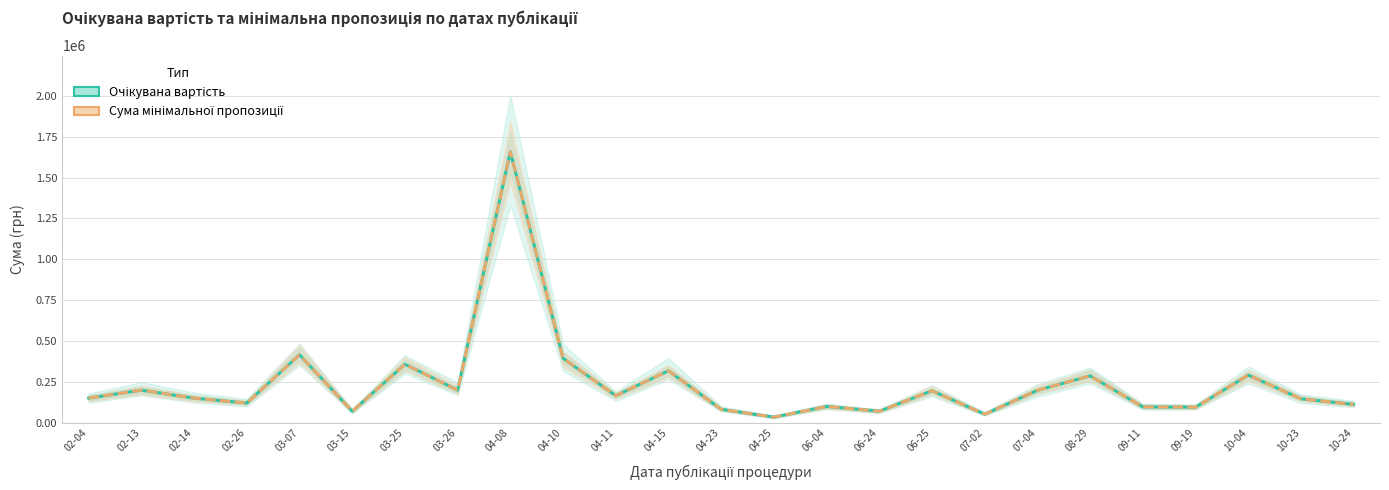

Does the chart display data point markers on the line(s)?

No